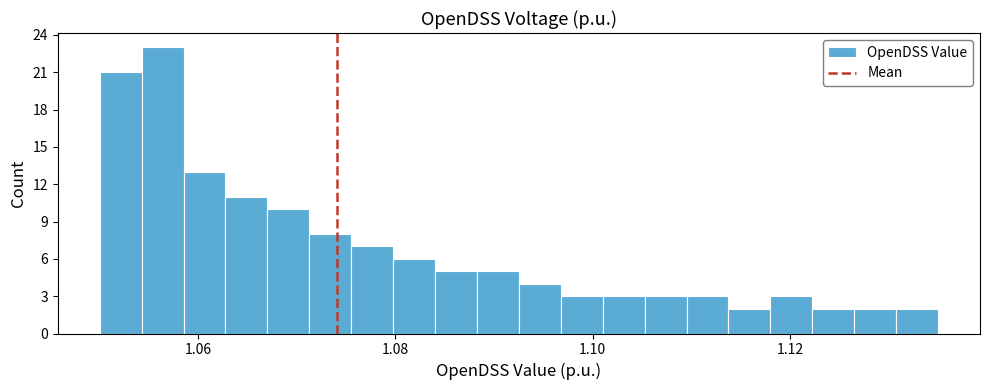

Read against the x-axis, roughly where is the centre of the tallest bar?

1.056